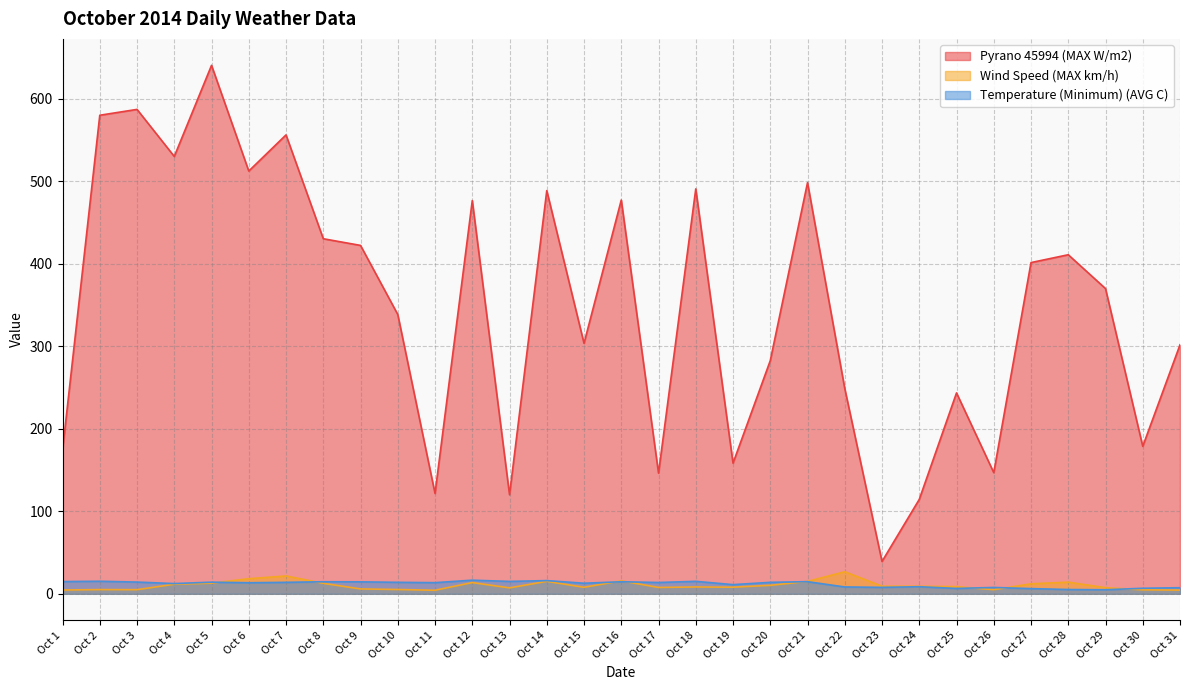

At how many categories does at least one series exceed 638?

1